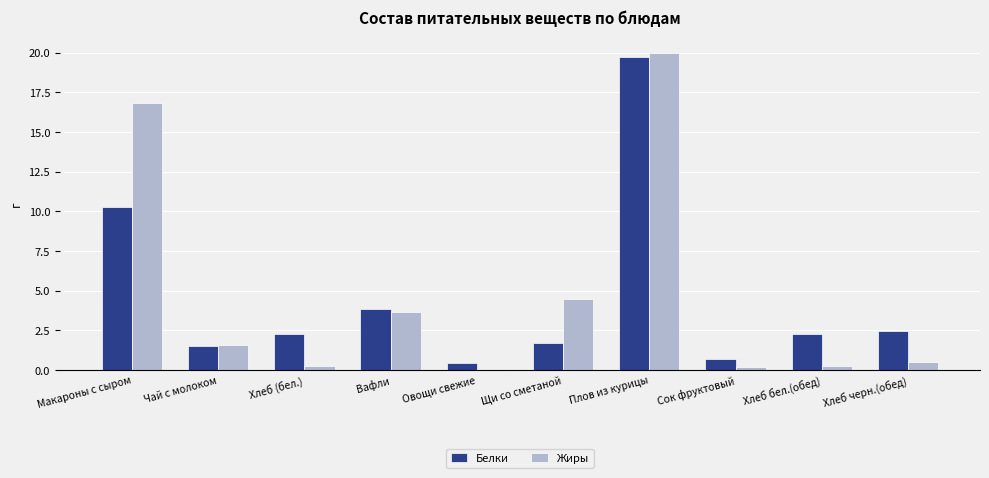

What is the total value across all series at Овощи свежие?

0.5